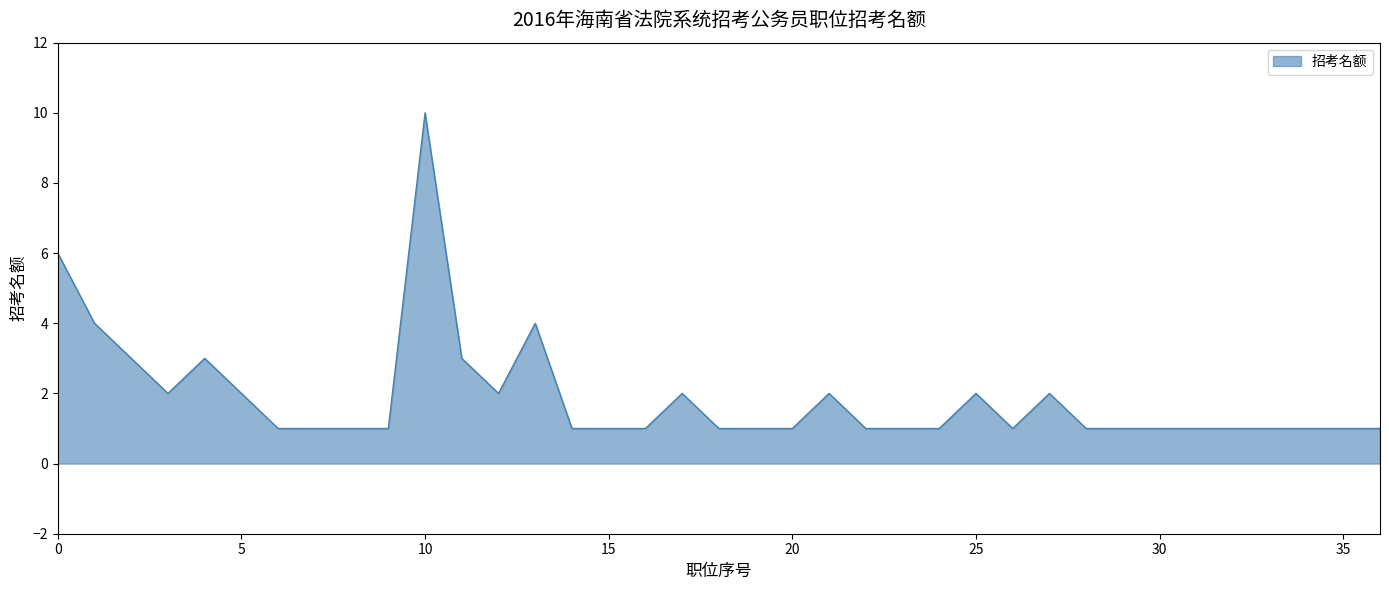

What is the difference between the maximum and minimum values?

9